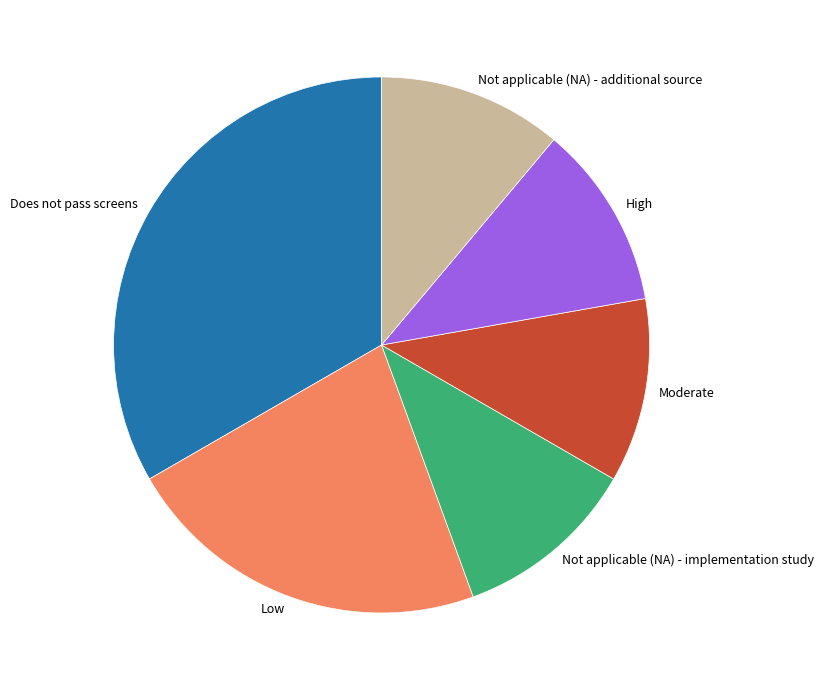

What is the largest slice in the pie chart?

Does not pass screens